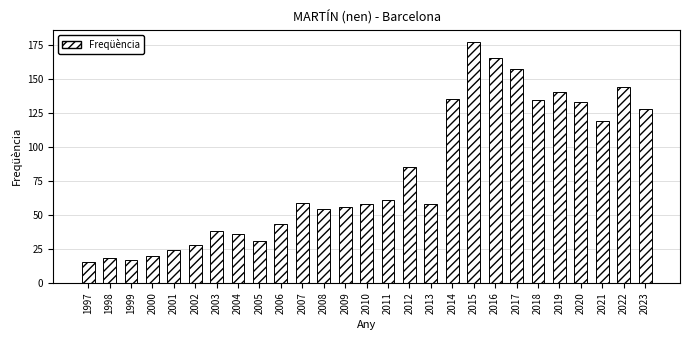

Count the number of data series in this chart.

1